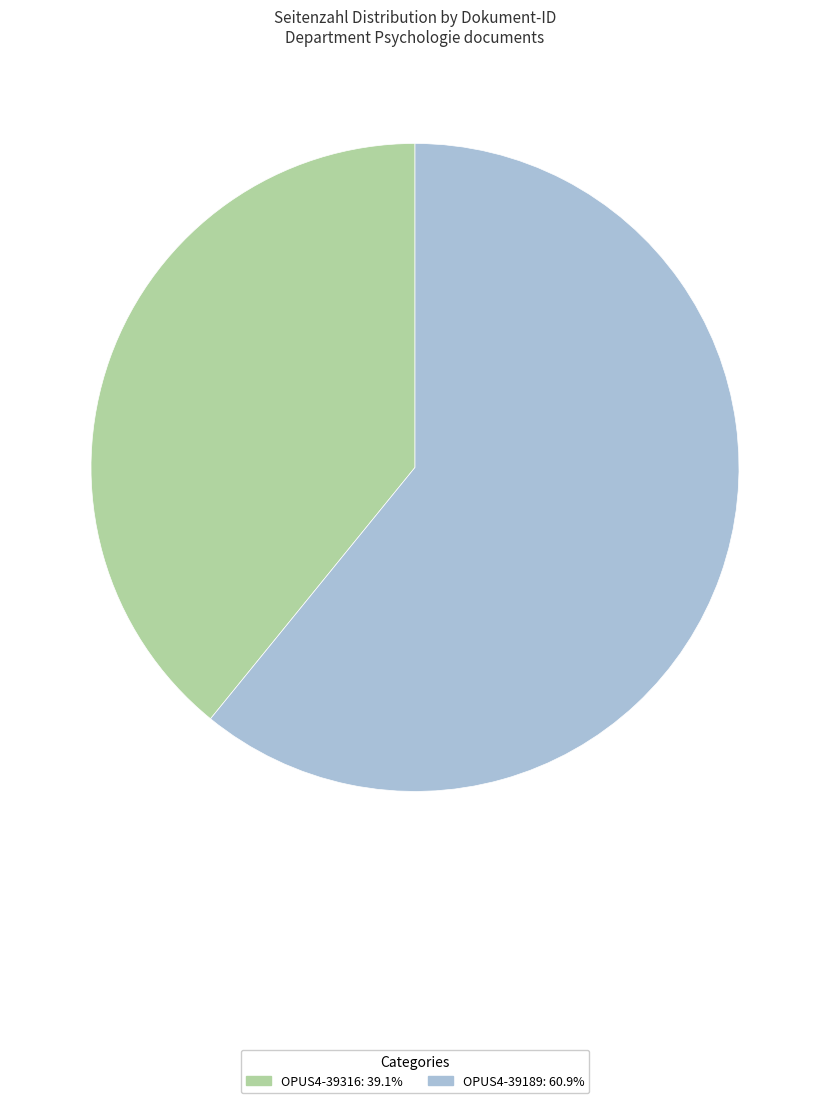

True or false: OPUS4-39189 accounts for 61% of the total.

True